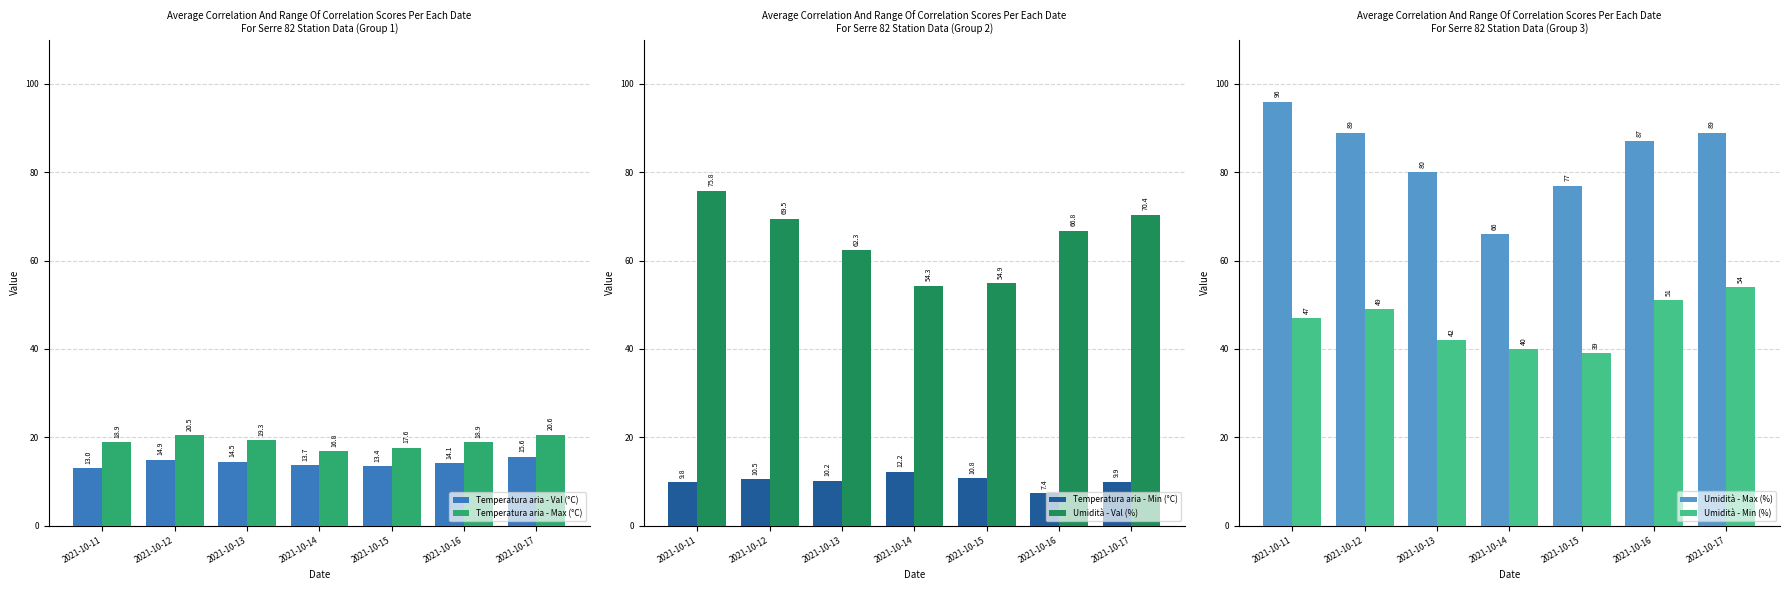

Rank the series by their maximum value, from highest to lowest.

Umidità - Max (%), Umidità - Val (%), Umidità - Min (%), Temperatura aria - Max (°C), Temperatura aria - Val (°C), Temperatura aria - Min (°C)